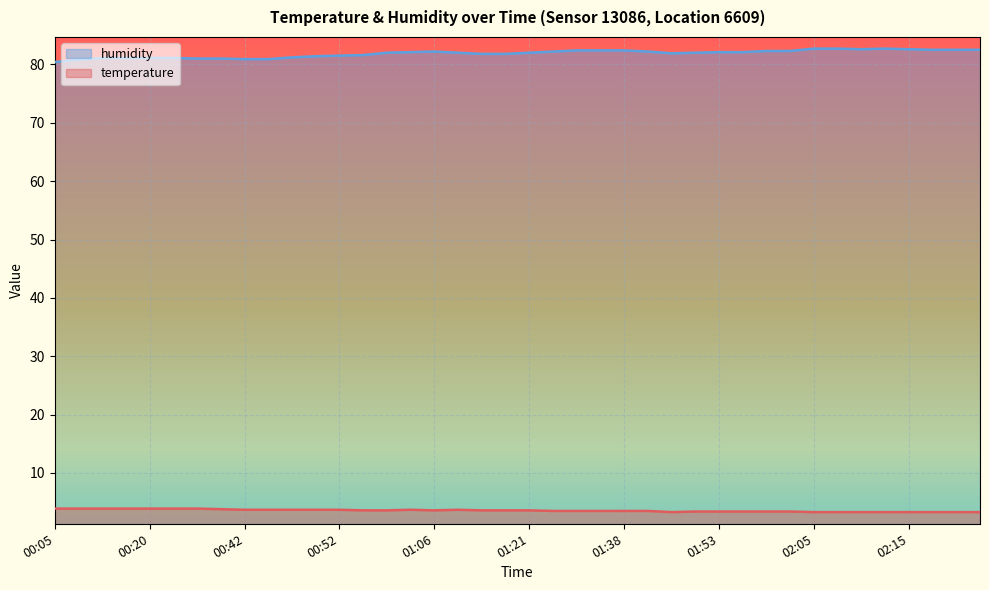

At which label is humidity closest to 81?

00:30